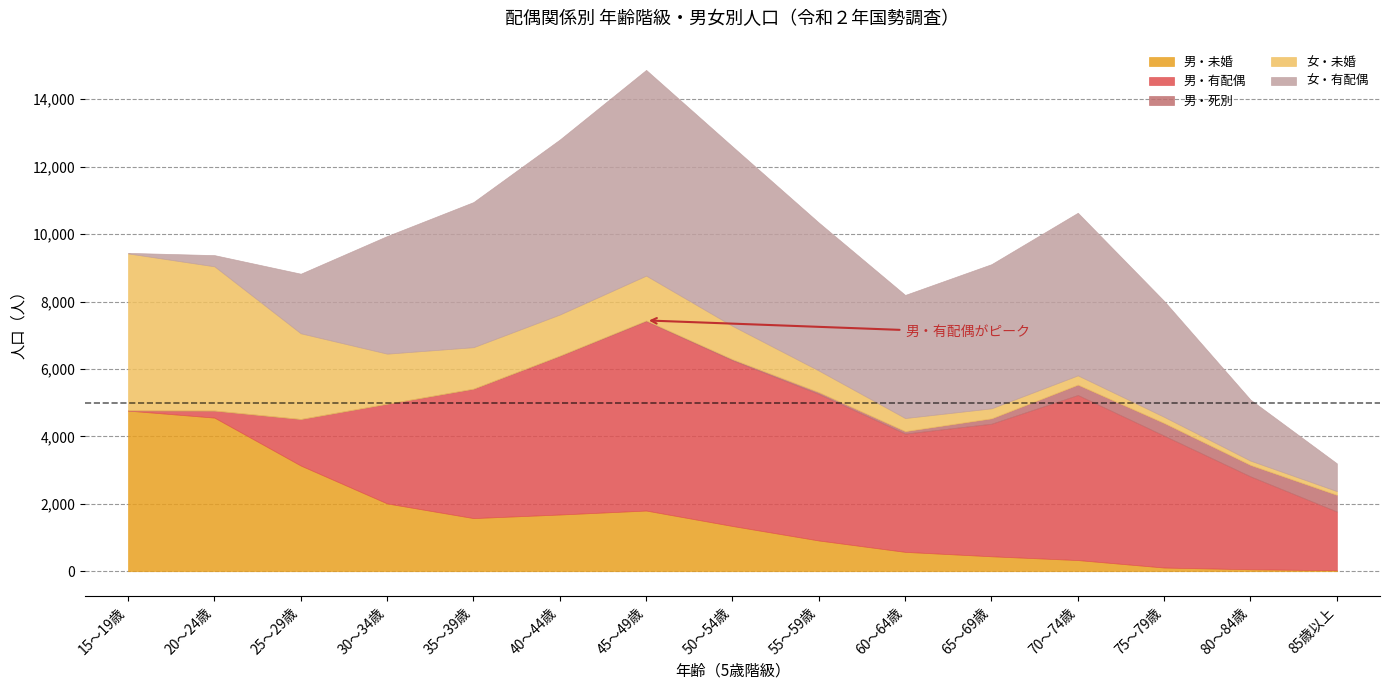

Reading left to right, list all the values displayed in this chart.

男・未婚: 15～19歳=4765	20～24歳=4557	25～29歳=3135	30～34歳=2011	35～39歳=1576	40～44歳=1682	45～49歳=1800	50～54歳=1342	55～59歳=912	60～64歳=574	65～69歳=443	70～74歳=331	75～79歳=109	80～84歳=58	85歳以上=29
男・有配偶: 15～19歳=7	20～24歳=209	25～29歳=1381	30～34歳=2958	35～39歳=3836	40～44歳=4706	45～49歳=5623	50～54歳=4918	55～59歳=4348	60～64歳=3508	65～69歳=3933	70～74歳=4897	75～79歳=3912	80～84歳=2755	85歳以上=1742
男・死別: 15～19歳=0	20～24歳=0	25～29歳=0	30～34歳=0	35～39歳=4	40～44歳=9	45～49歳=17	50～54歳=31	55～59歳=54	60～64歳=75	65～69歳=160	70～74歳=308	75～79歳=377	80～84歳=340	85歳以上=495
女・未婚: 15～19歳=4656	20～24歳=4279	25～29歳=2542	30～34歳=1485	35～39歳=1230	40～44歳=1218	45～49歳=1329	50～54歳=987	55～59歳=639	60～64歳=387	65～69歳=296	70～74歳=274	75～79歳=181	80～84歳=127	85歳以上=111
女・有配偶: 15～19歳=16	20～24歳=332	25～29歳=1768	30～34歳=3489	35～39歳=4305	40～44歳=5191	45～49歳=6103	50～54歳=5322	55～59歳=4390	60～64歳=3652	65～69歳=4277	70～74歳=4824	75～79歳=3436	80～84歳=1808	85歳以上=823